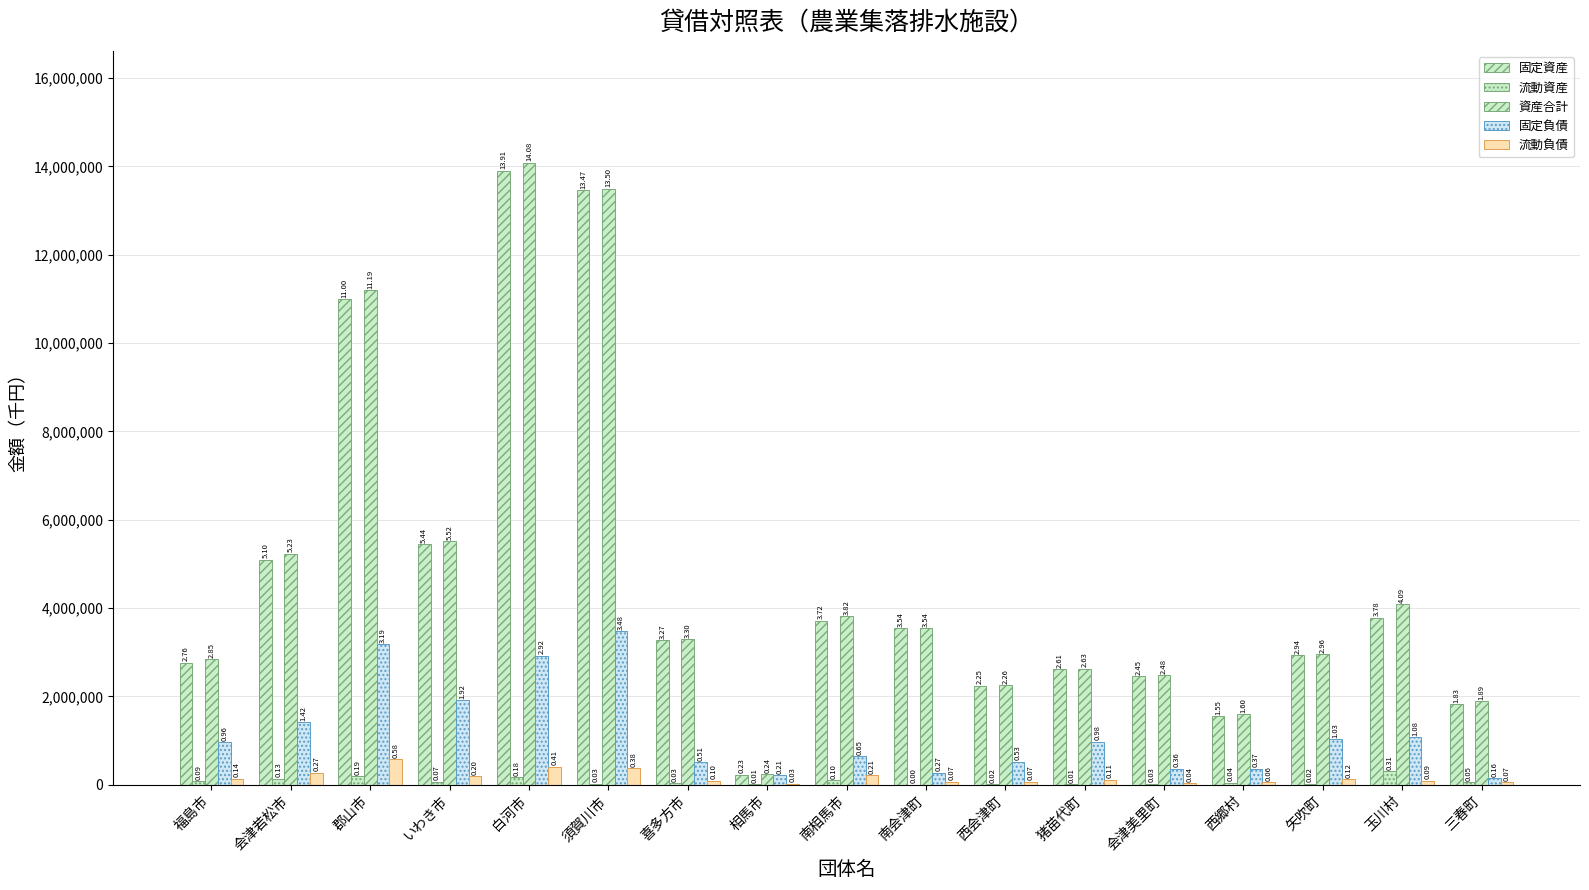

Are the bars grouped side by side (vs. stacked)?

Yes